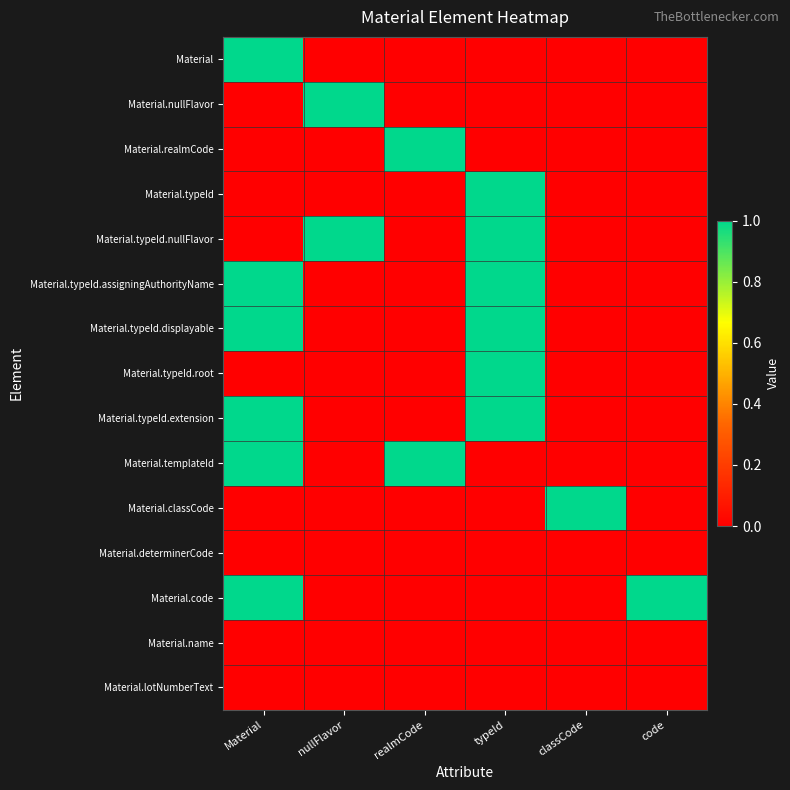

What is the maximum value shown in the chart?

1